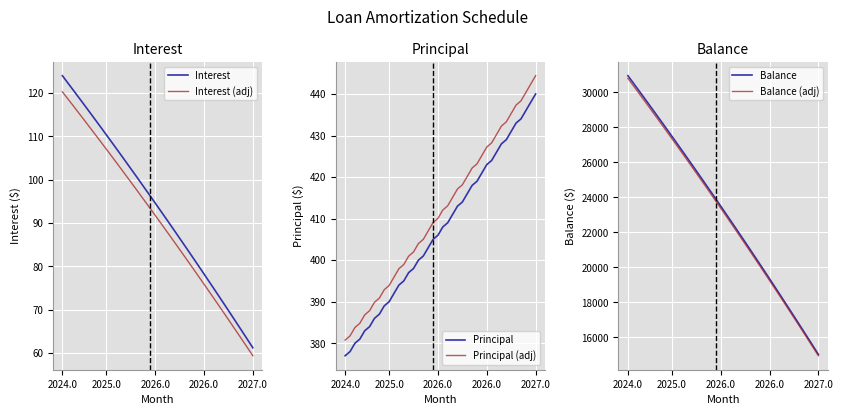

True or false: Principal and Interest cross at least once.

False